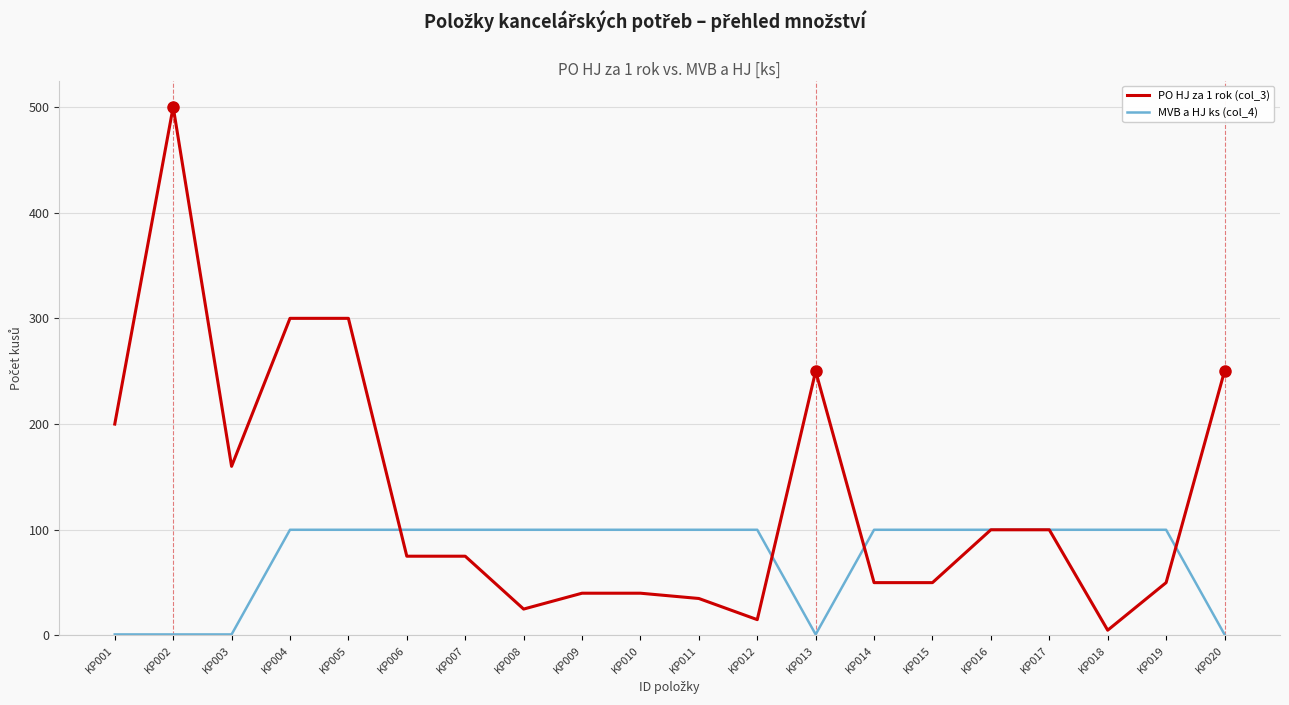

Does the chart have visible grid lines?

Yes